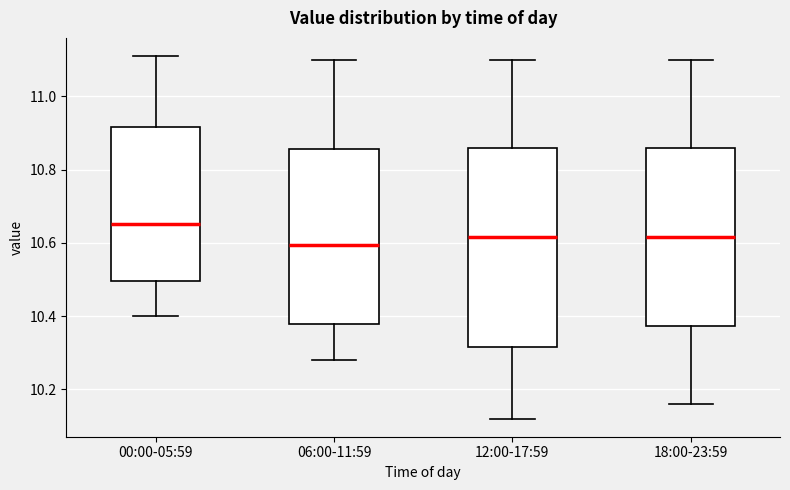

Where is the lower edge of the box for 00:00-05:59 on the y-axis? The values are not printed on the chart, so give them approximately, as read against the axis.

10.50